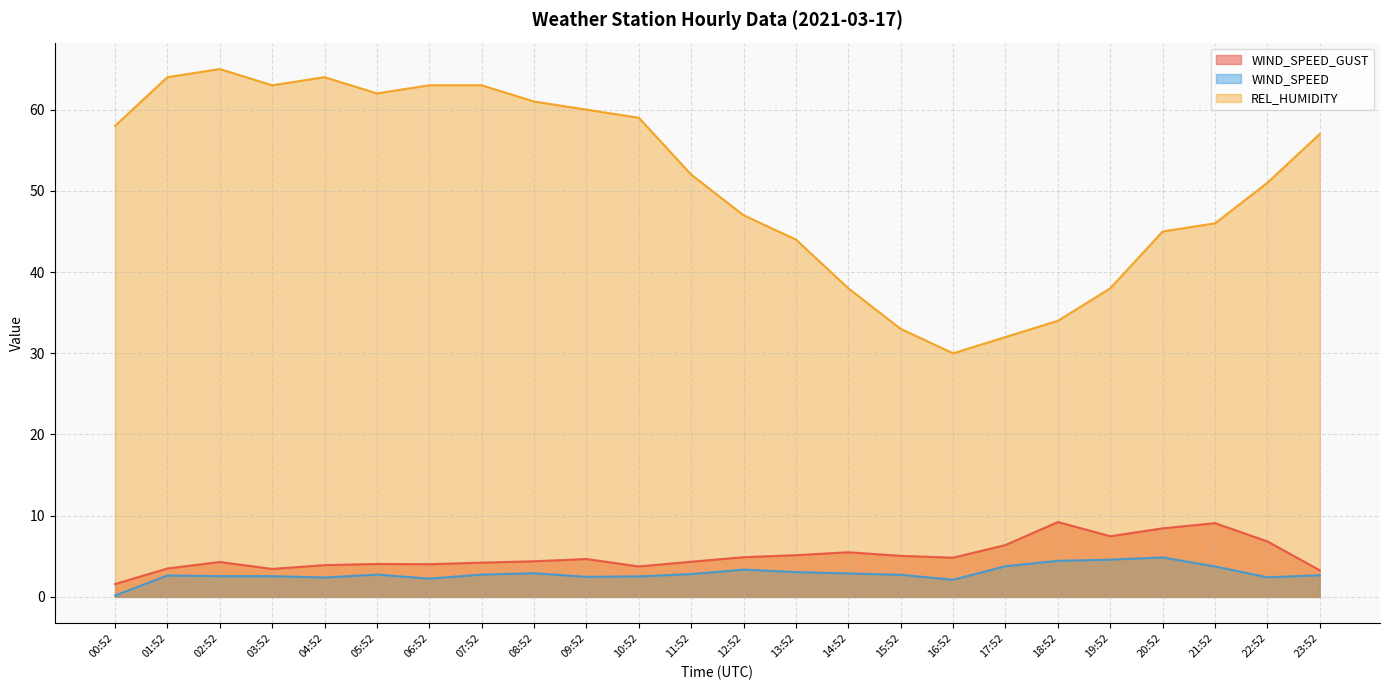

True or false: WIND_SPEED_GUST and REL_HUMIDITY intersect in this chart.

False